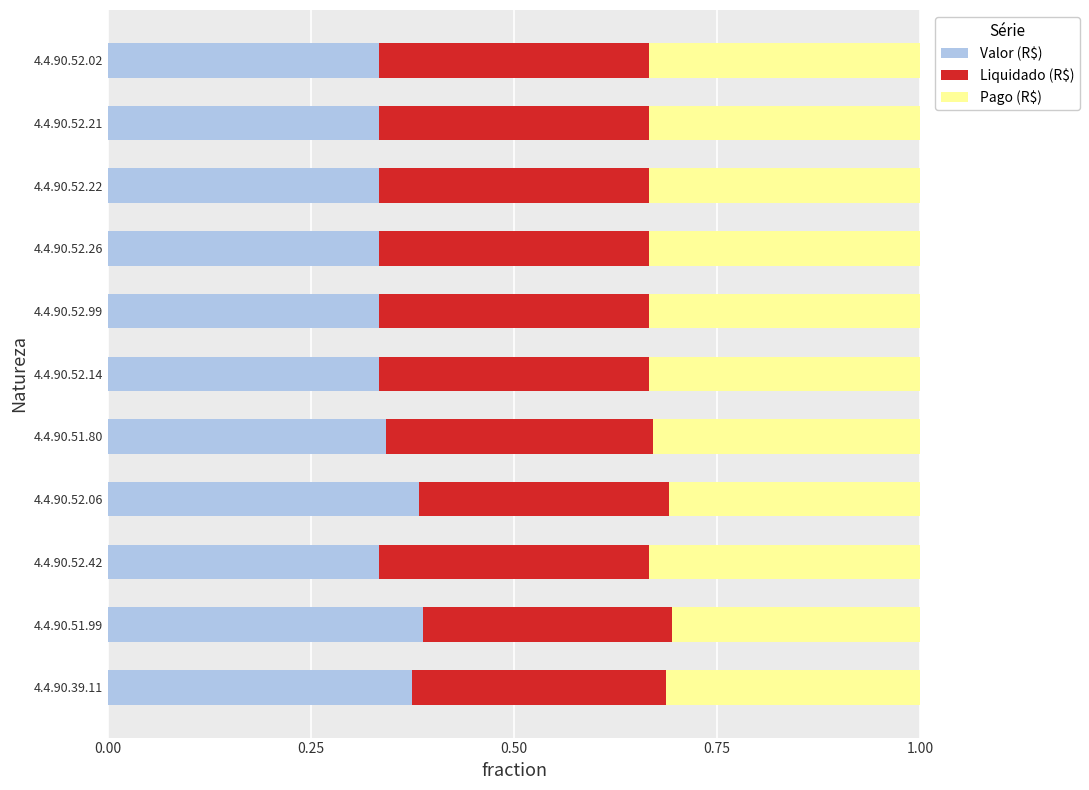

What is the total value across all series at 4.4.90.51.80?

1.0